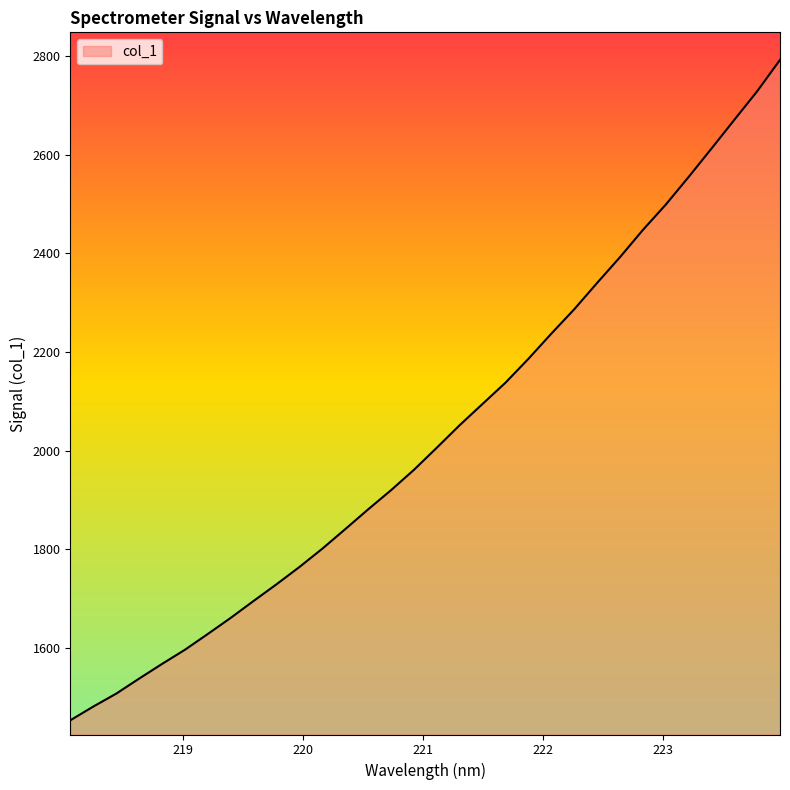

What is the maximum value shown in the chart?

2792.9